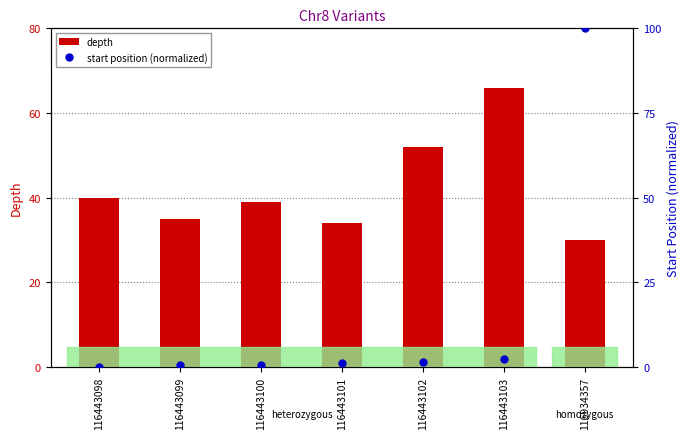

What is the difference between the second highest and second lowest values in the start position (normalized) series?

2.0